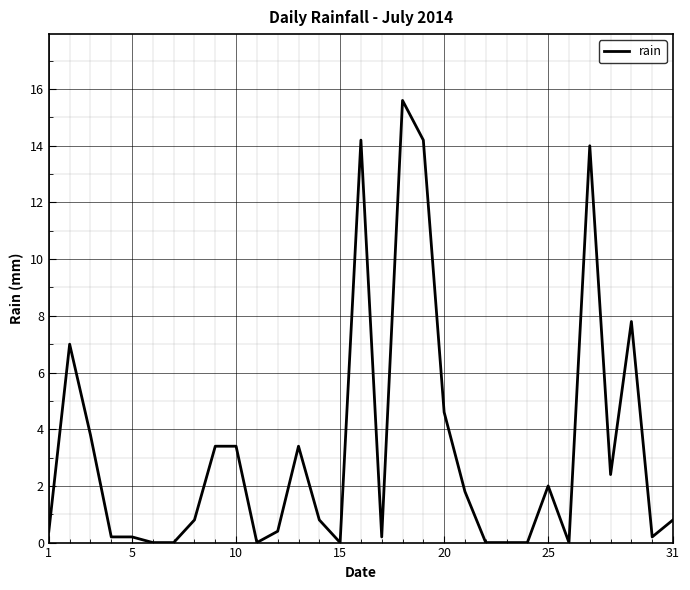

What is the difference between the maximum and minimum values?

15.6